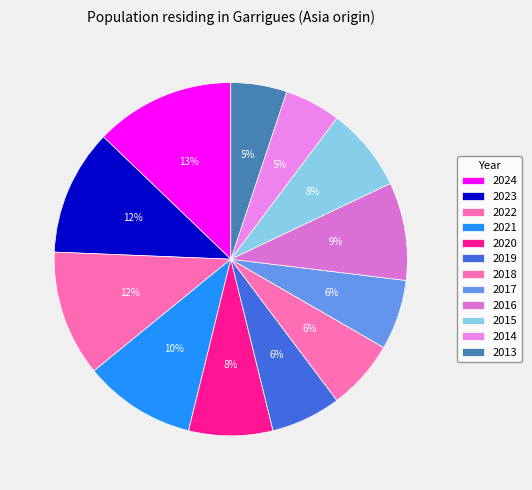

What percentage is the 2020 slice, to the nearest percent?

8%